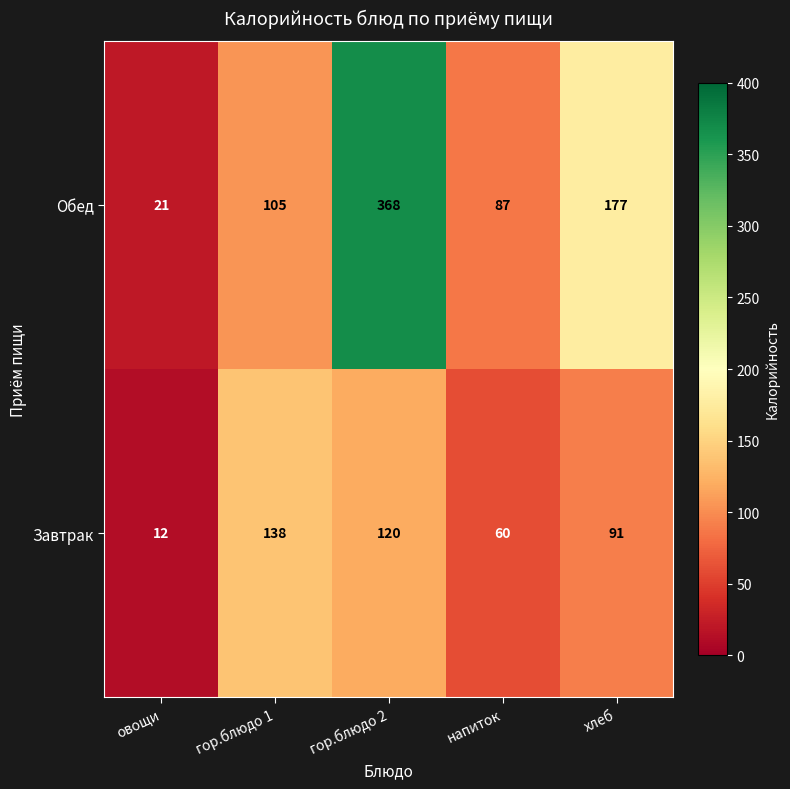

List the series in order of their overall mean, lowest first.

Завтрак, Обед